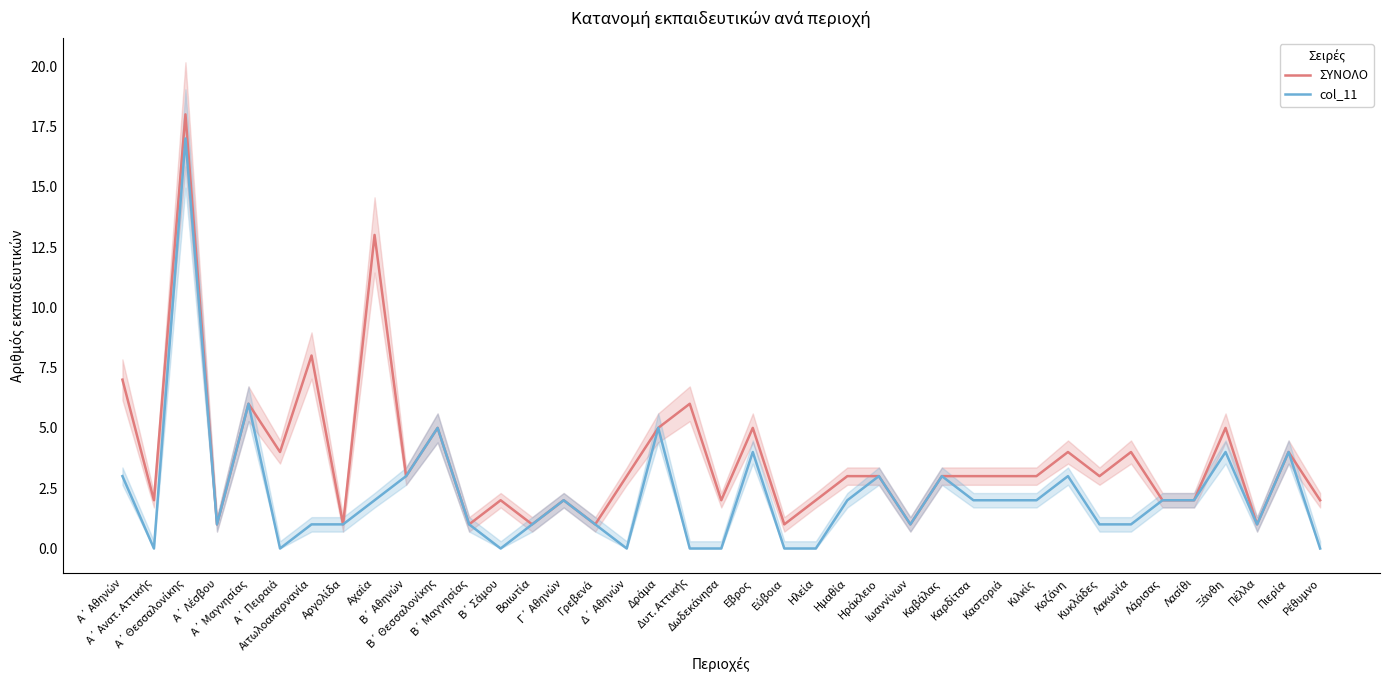

Is it true that ΣΥΝΟΛΟ equals 1 at Αργολίδα?

False